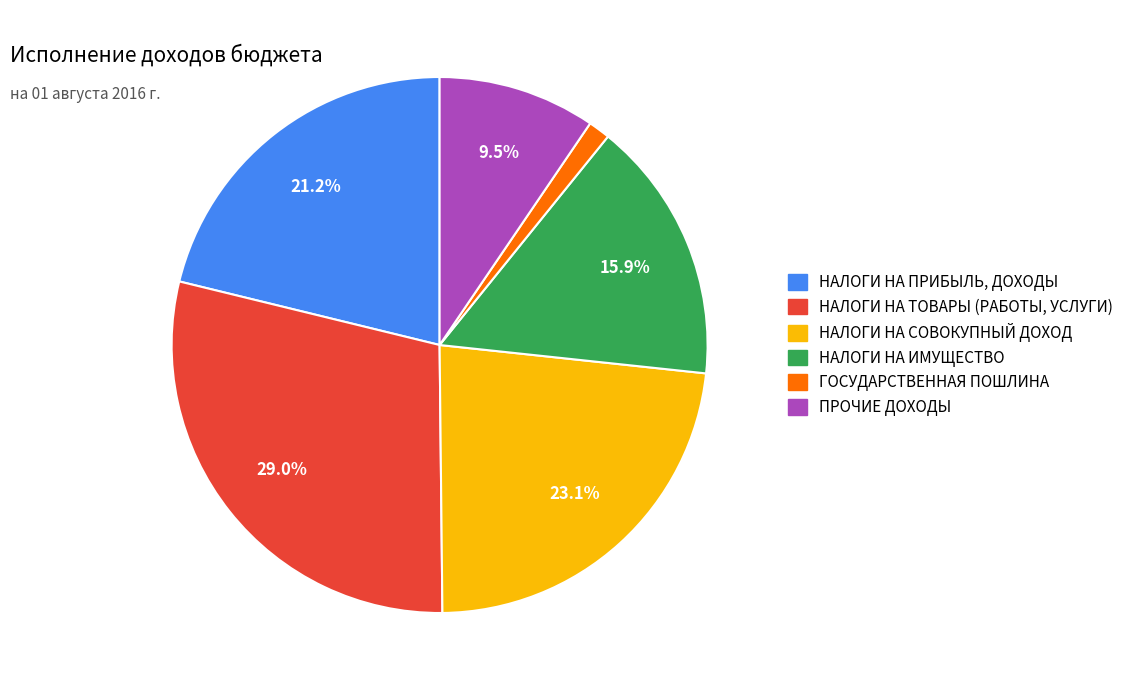

The НАЛОГИ НА ПРИБЫЛЬ, ДОХОДЫ slice represents 21% of the pie. True or false?

True